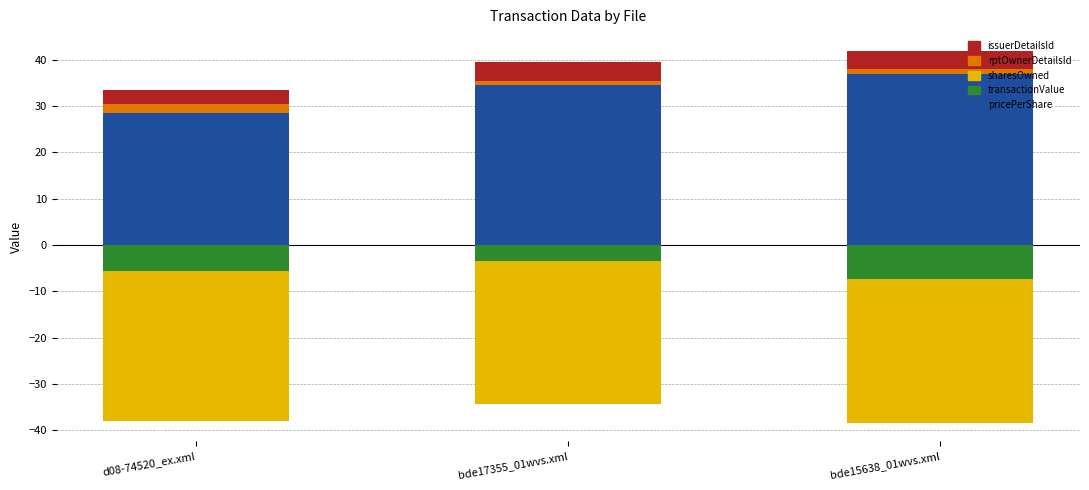

How many rptOwnerDetailsId values are between 1 and 2?

3